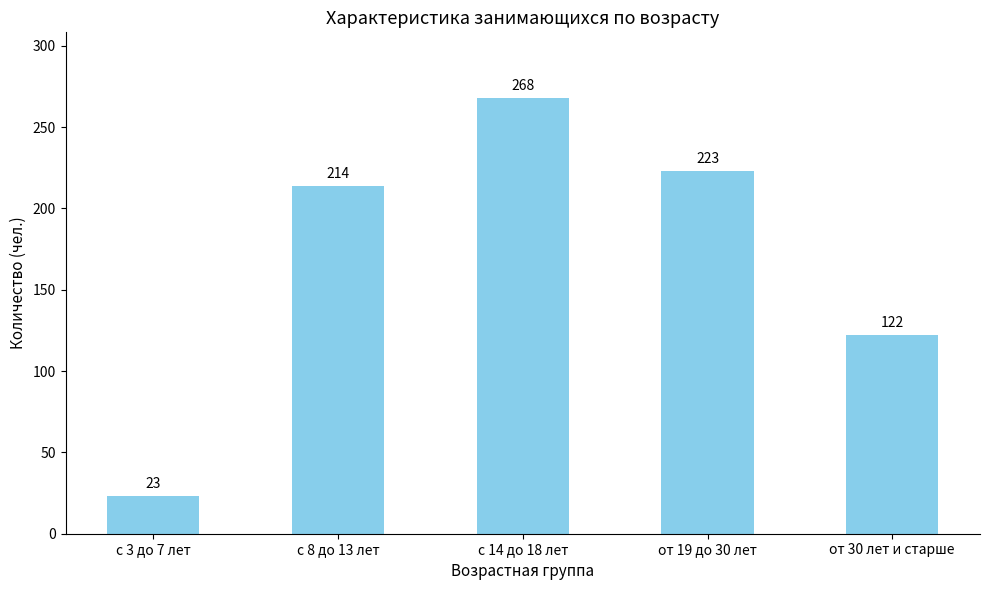

At which category does the chart reach its peak across all series?

с 14 до 18 лет